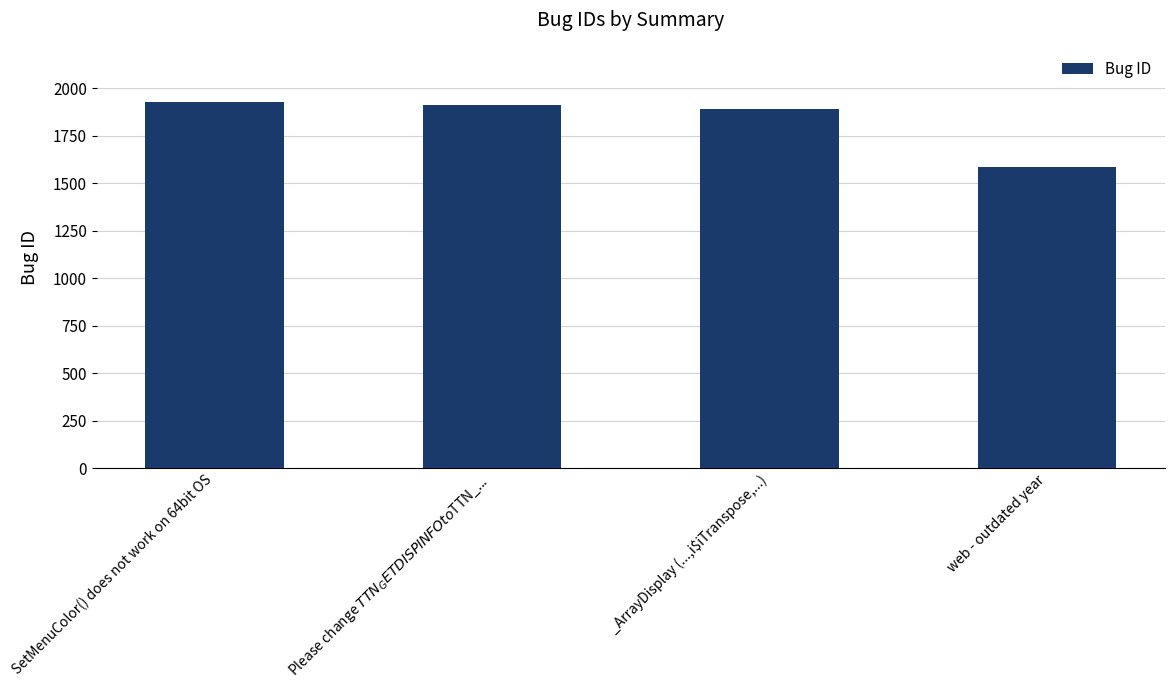

What is the label of the 4th bar from the right?

SetMenuColor() does not work on 64bit OS